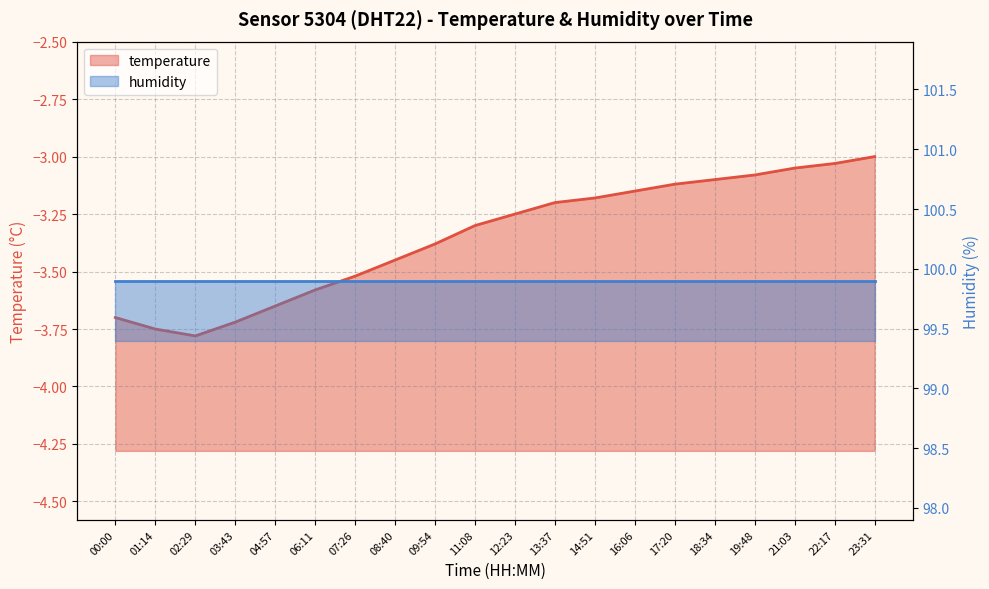

The value at 16:06 is -5.5. True or false?

False